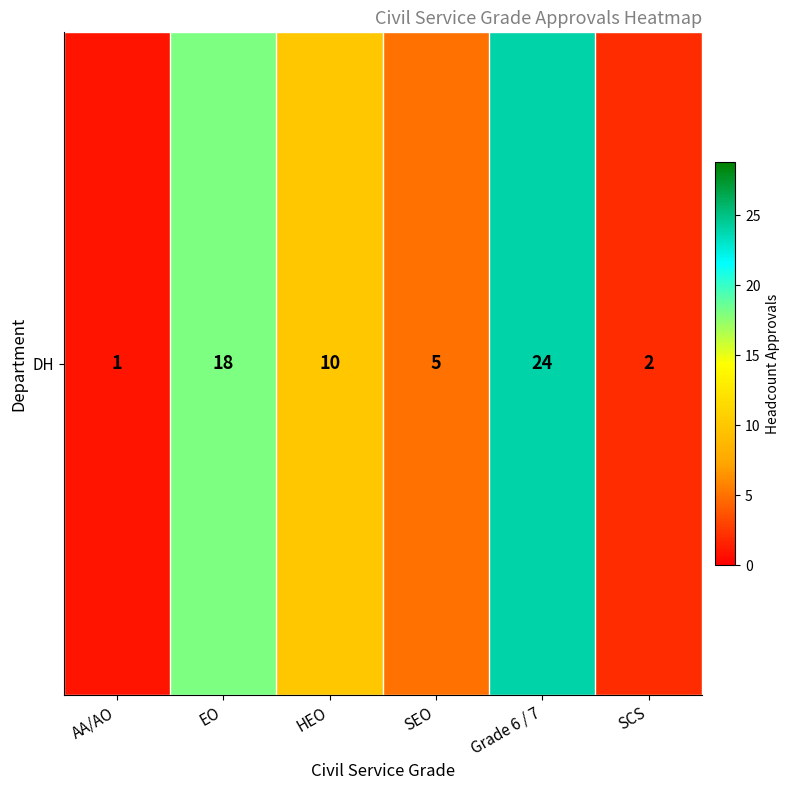

What is the difference between the values at AA/AO and SCS?

1